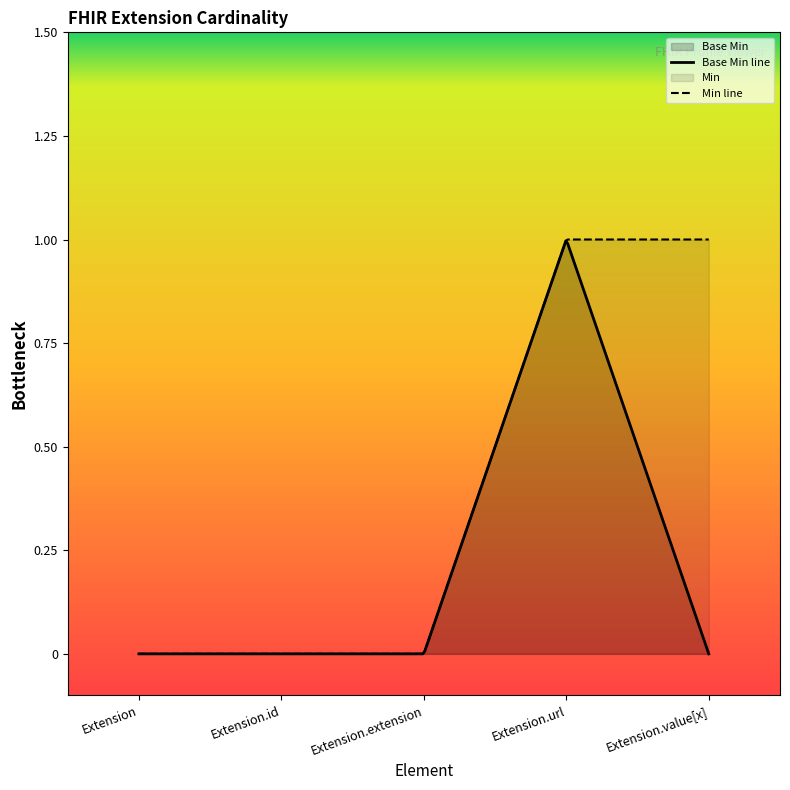

What is the label of the 3rd point from the right?

Extension.extension